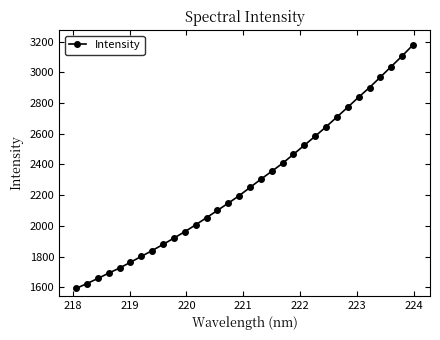

What is the sum of all values?

72994.1